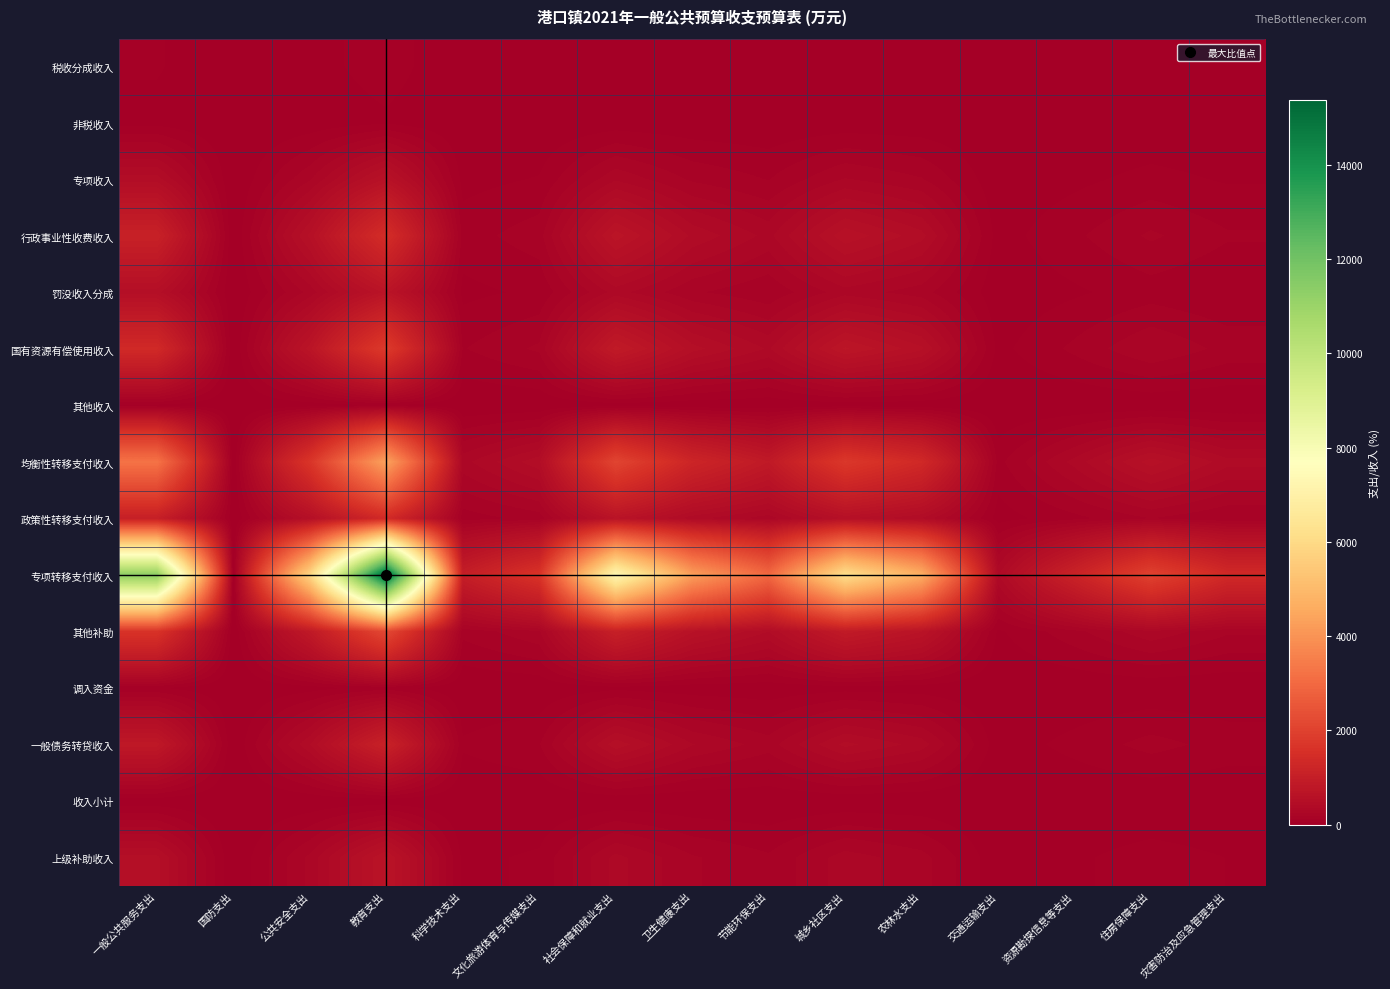

Count the number of data series in this chart.

15